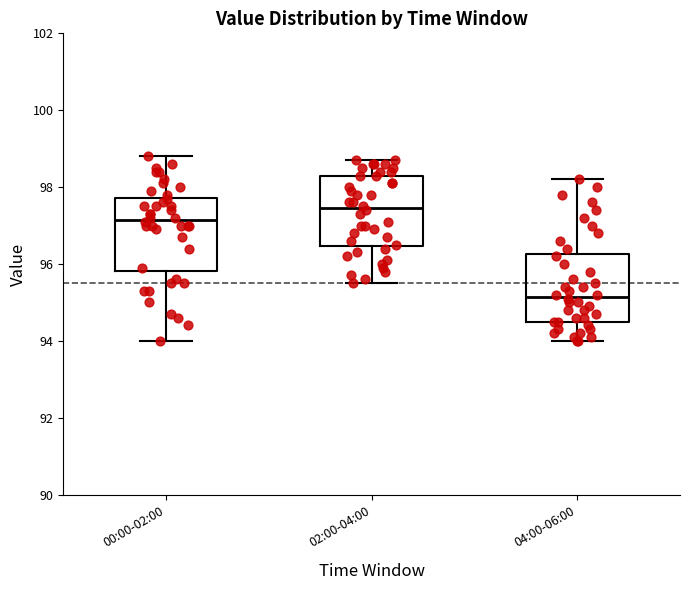

Reading left to right, read every box against the y-axis: the position of its median line, the range the box covers, and the ends of its whiskers. The values are not printed on the chart, so give them approximately, as read against the axis.

00:00-02:00: median 97.2, box 95.8 to 97.8, whiskers 94.0 to 98.8
02:00-04:00: median 97.4, box 96.4 to 98.4, whiskers 95.6 to 98.8
04:00-06:00: median 95.2, box 94.6 to 96.2, whiskers 94.0 to 98.2